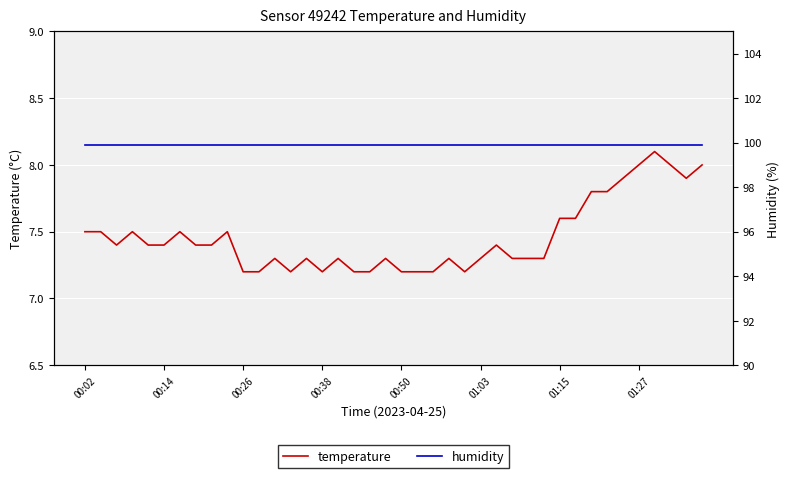

How many lines are shown in the chart?

2